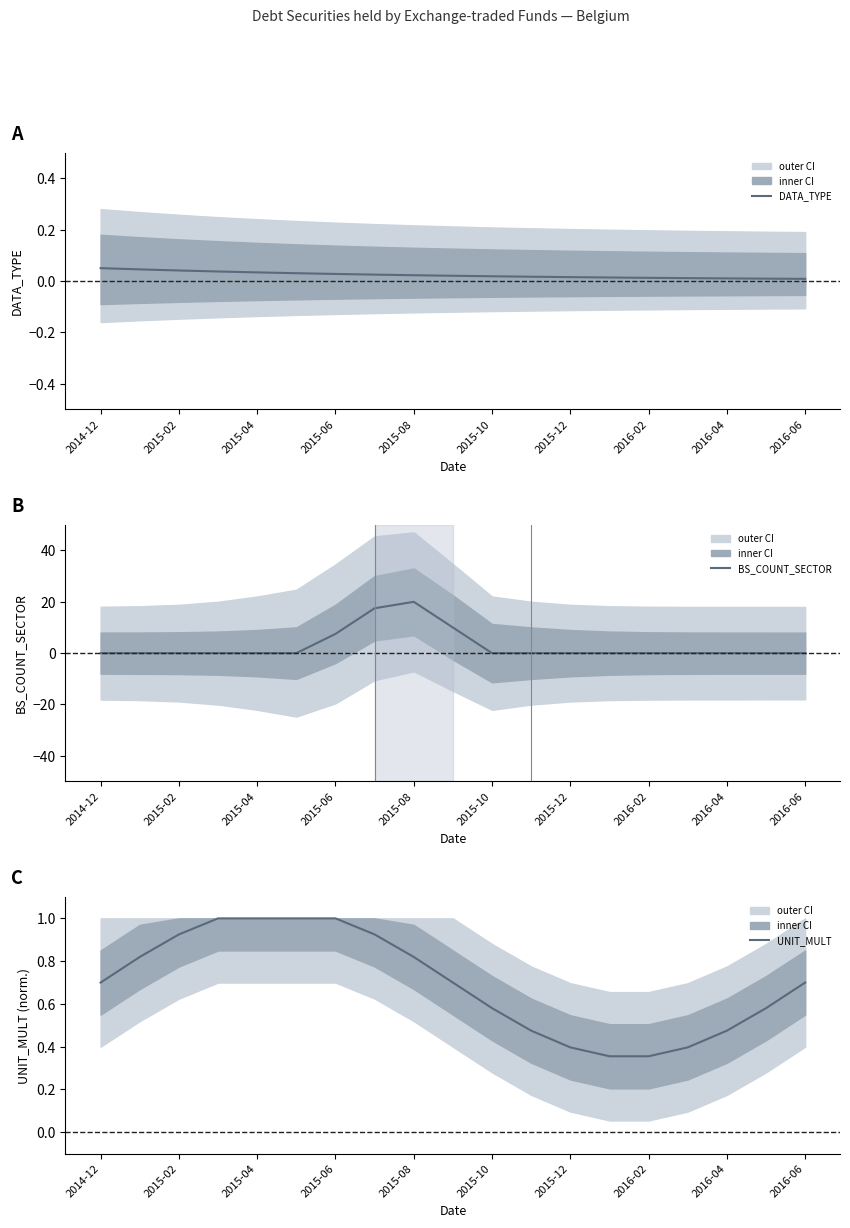

Count the number of data series in this chart.

3